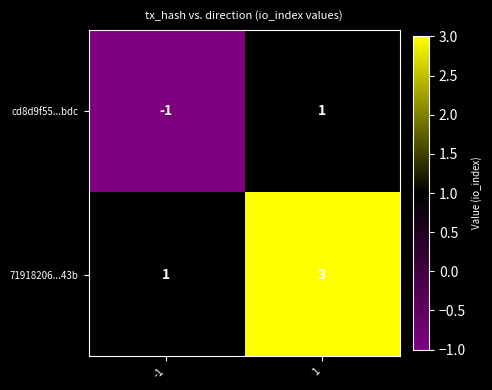

Rank the series by their average value, from lowest to highest.

cd8d9f55...bdc, 71918206...43b